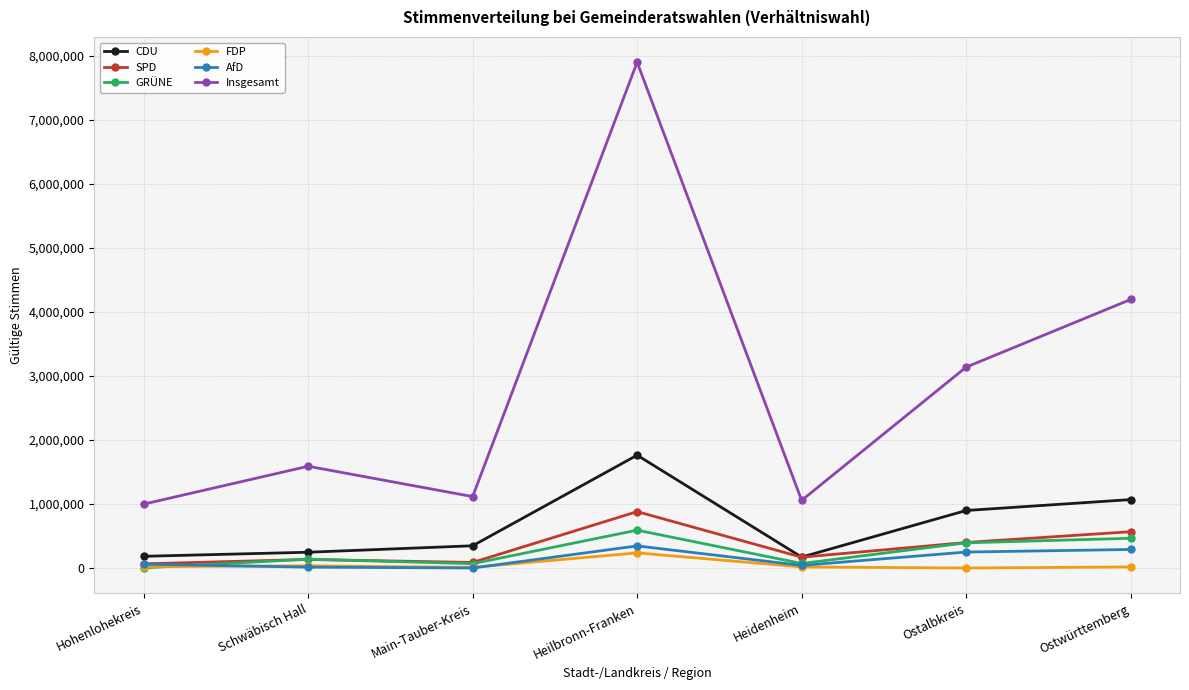

Which series has the widest spread of values?

Insgesamt